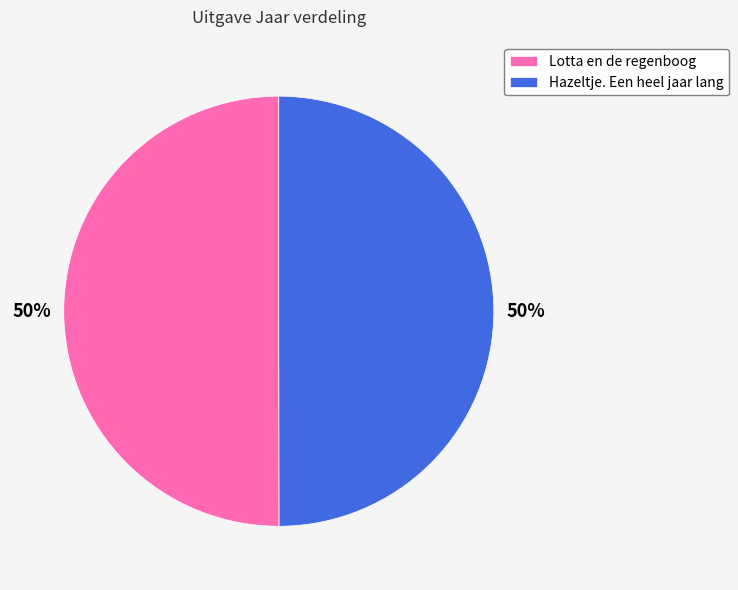

To the nearest percent, what is the average slice percentage?

50%